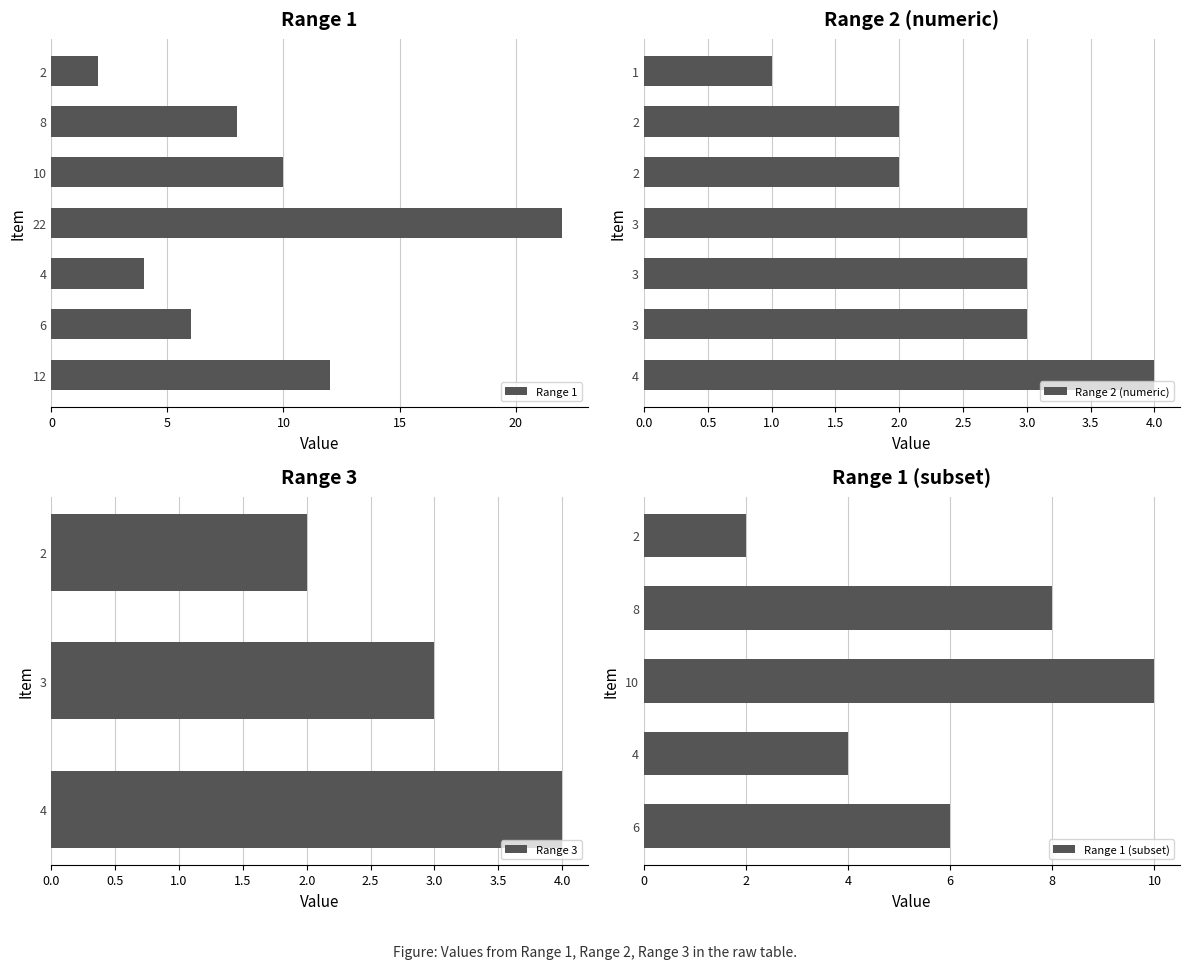

Rank the categories by Range 1 value from lowest to highest.

2, 4, 6, 8, 10, 12, 22